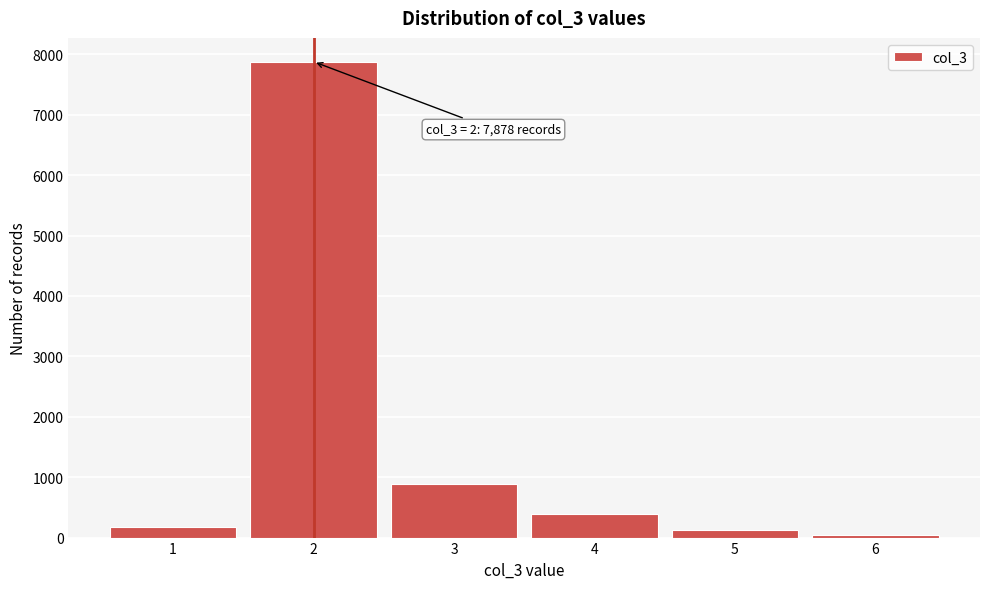

Which range on the x-axis has the tallest bar?

1.5 to 2.5